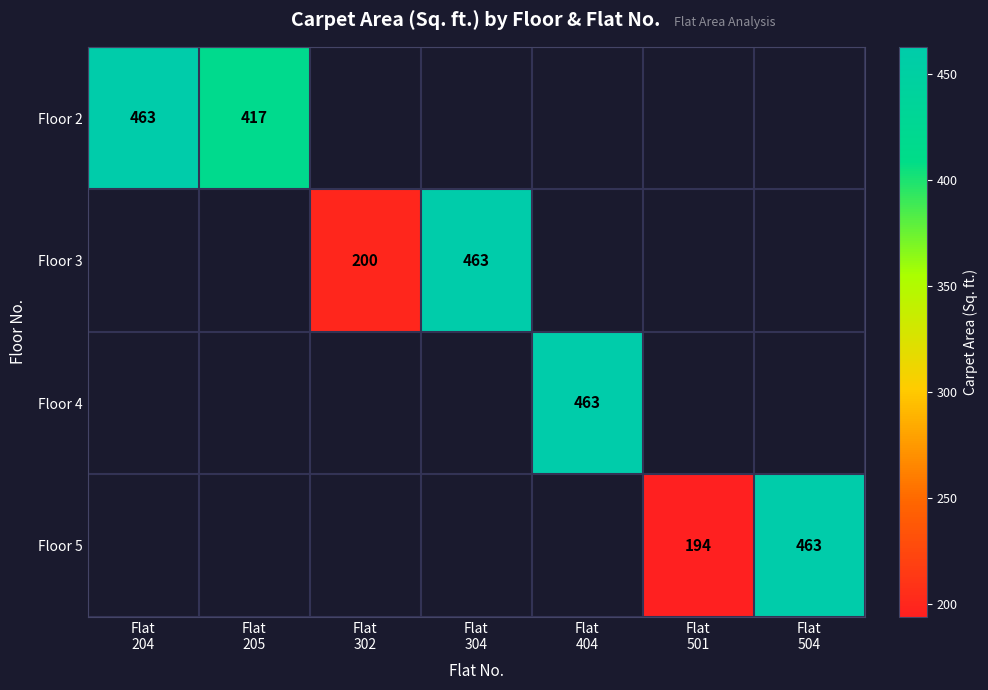

List the series in order of their peak value, highest first.

Floor 2, Floor 3, Floor 4, Floor 5